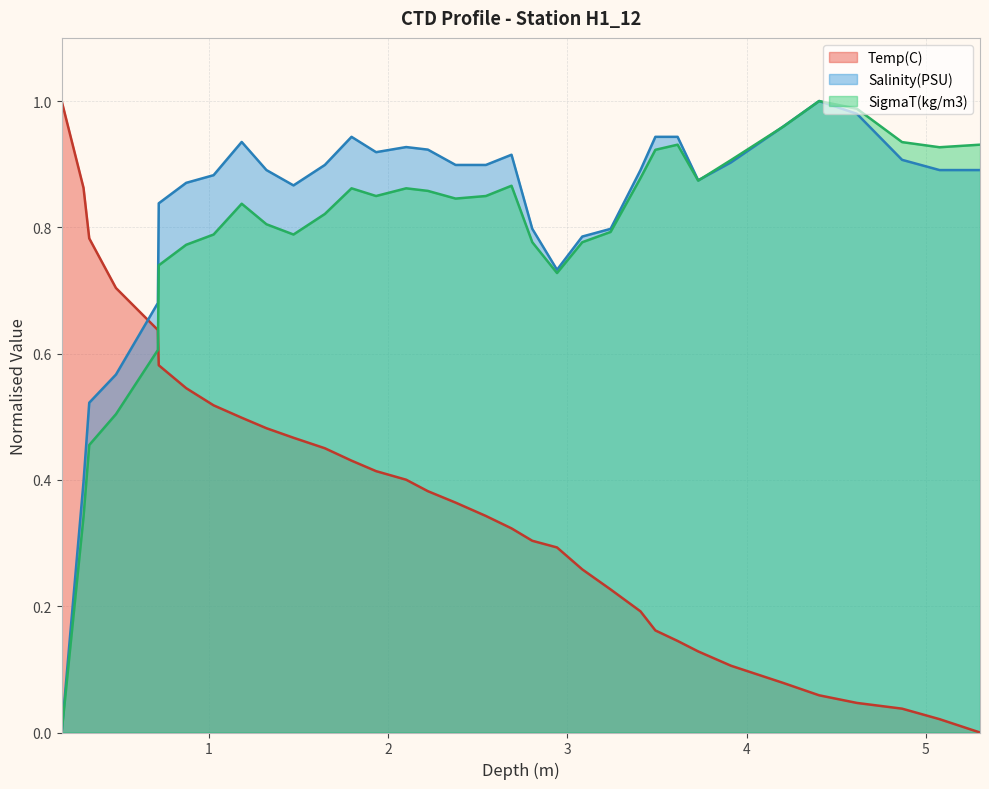

How many times do Temp(C) and Salinity(PSU) cross each other?

1